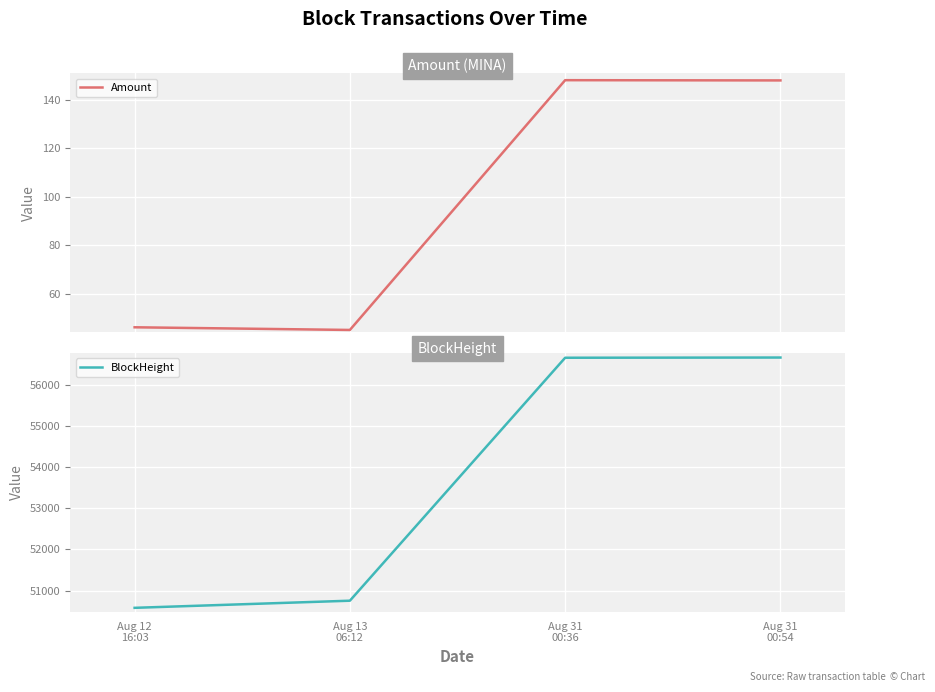

What is the label of the 4th point from the left?

Aug 31
00:54